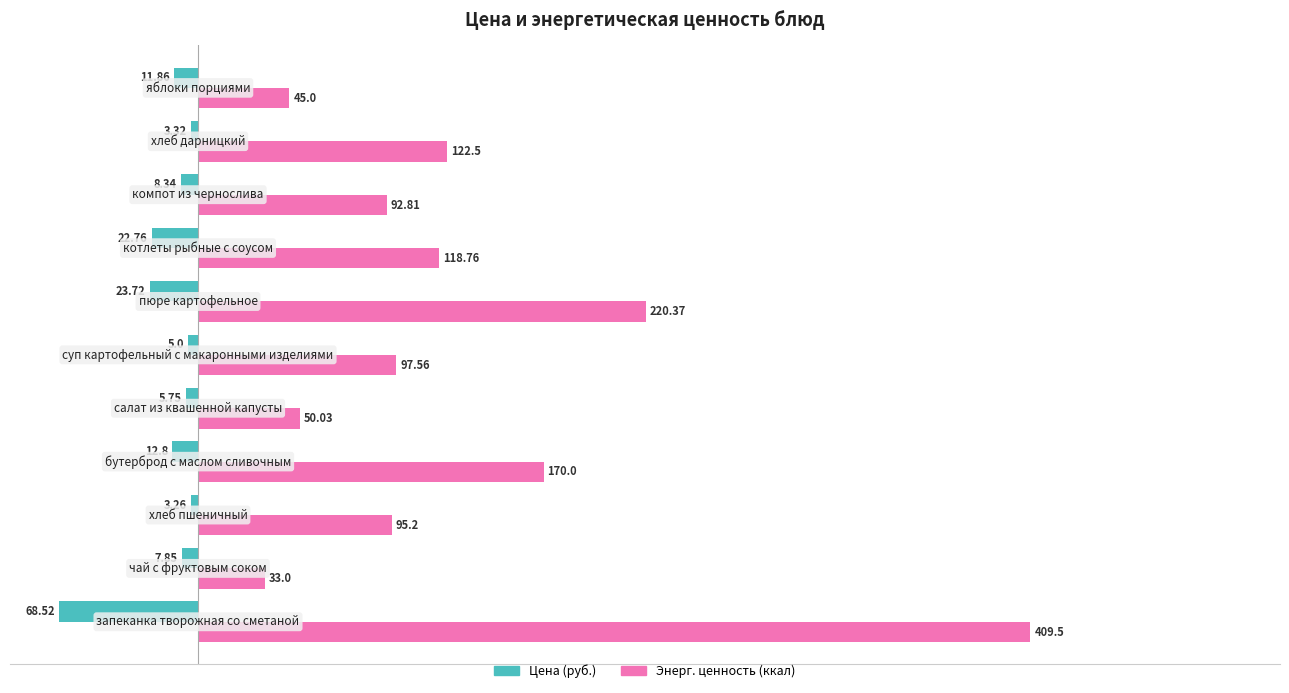

How many series are shown in this chart?

2